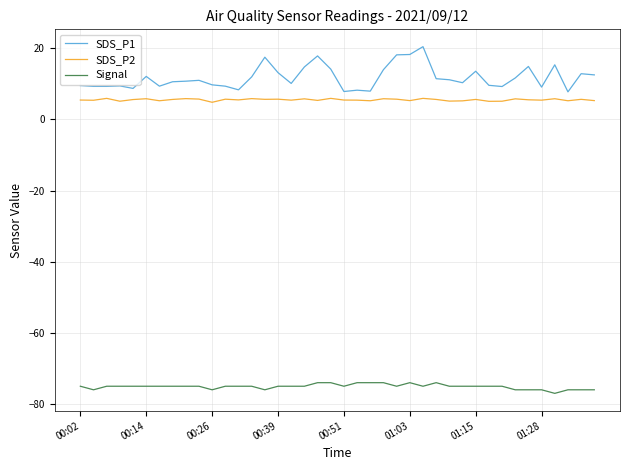

Which series has the largest total across all categories?

SDS_P1